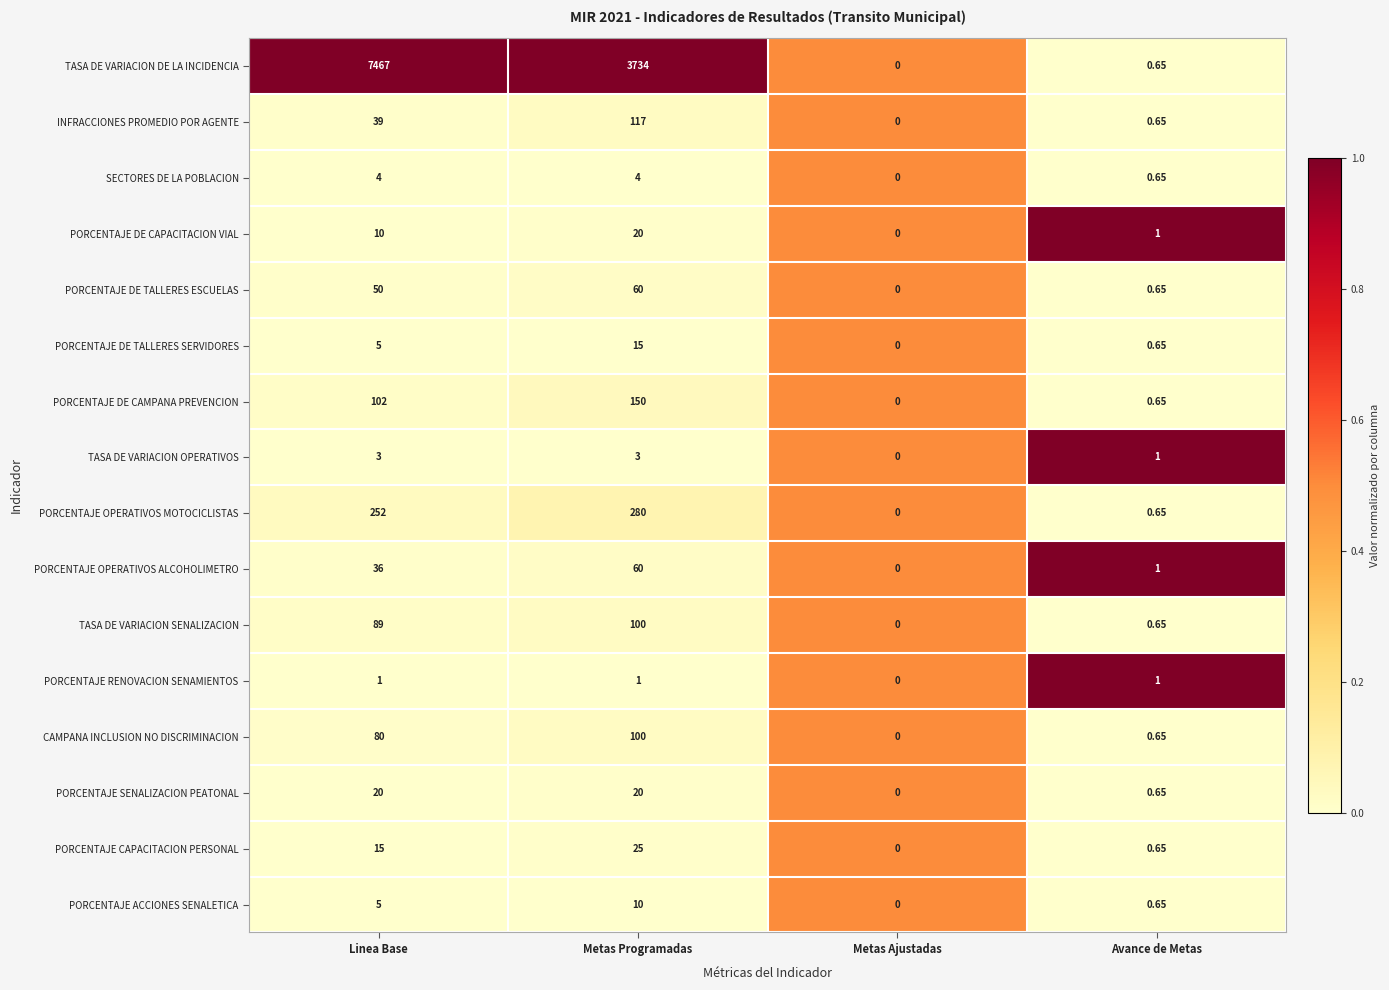

Rank the categories by PORCENTAJE DE CAMPANA PREVENCION value from highest to lowest.

Metas Programadas, Linea Base, Avance de Metas, Metas Ajustadas